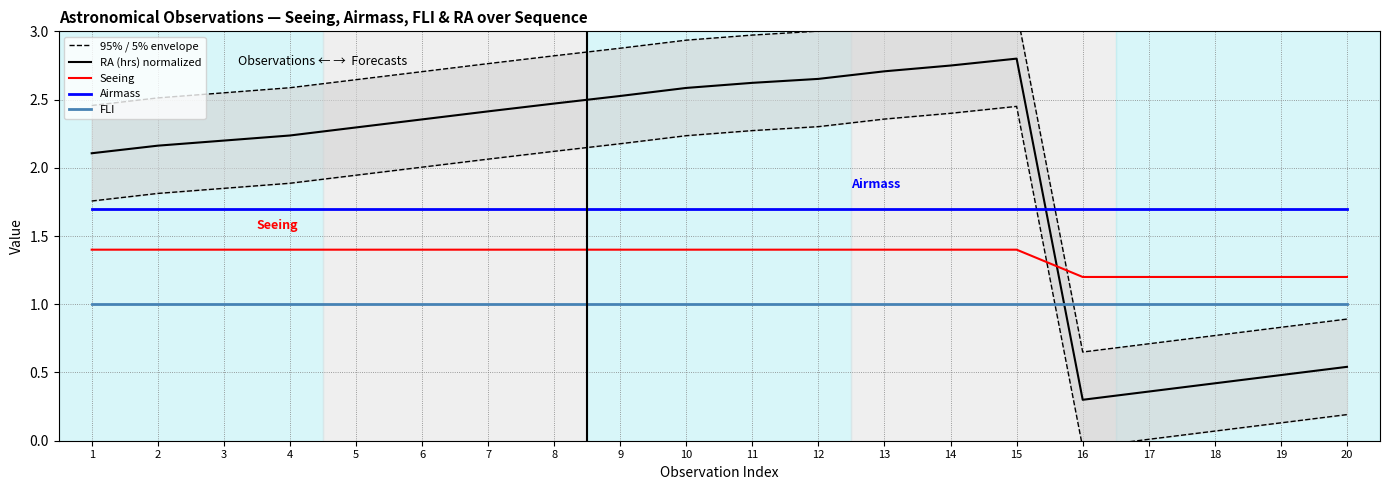

Where does the RA (hrs) normalized series first go above 2?

1